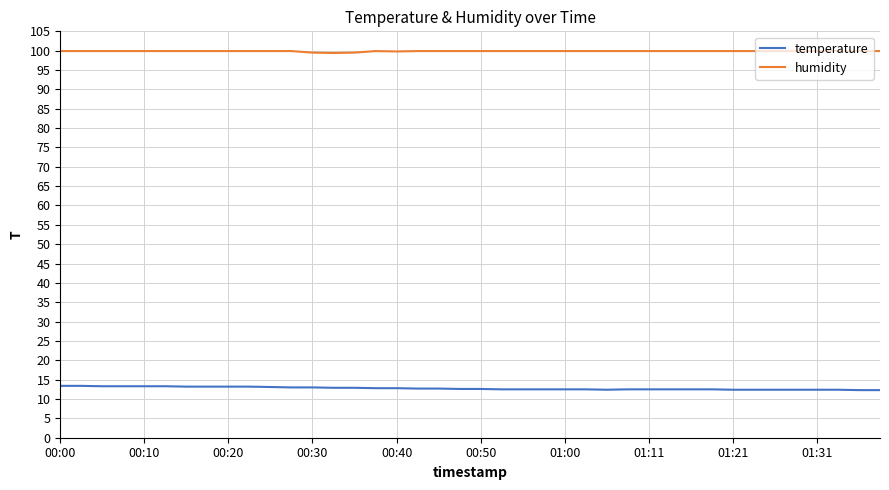

True or false: humidity and temperature intersect in this chart.

False